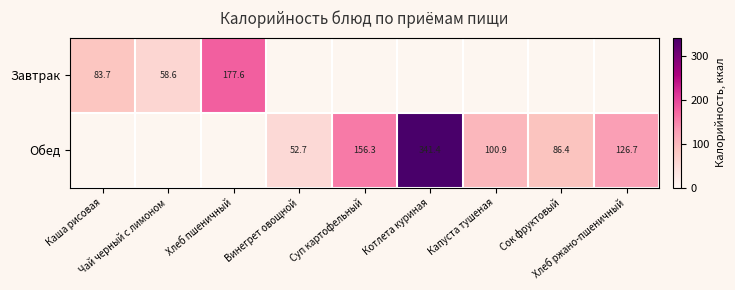

The value of Обед at Капуста тушеная is 100.9. True or false?

True